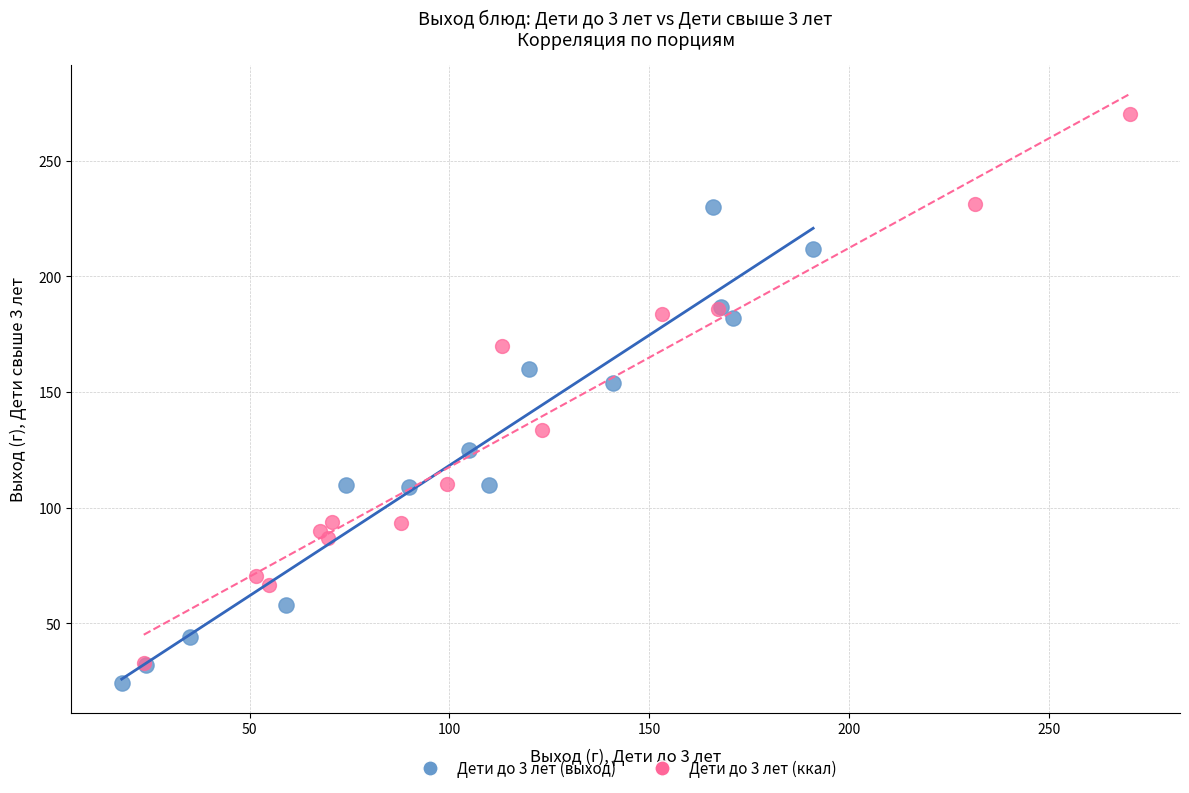

Which series has the widest spread of Y values?

Дети до 3 лет (ккал)